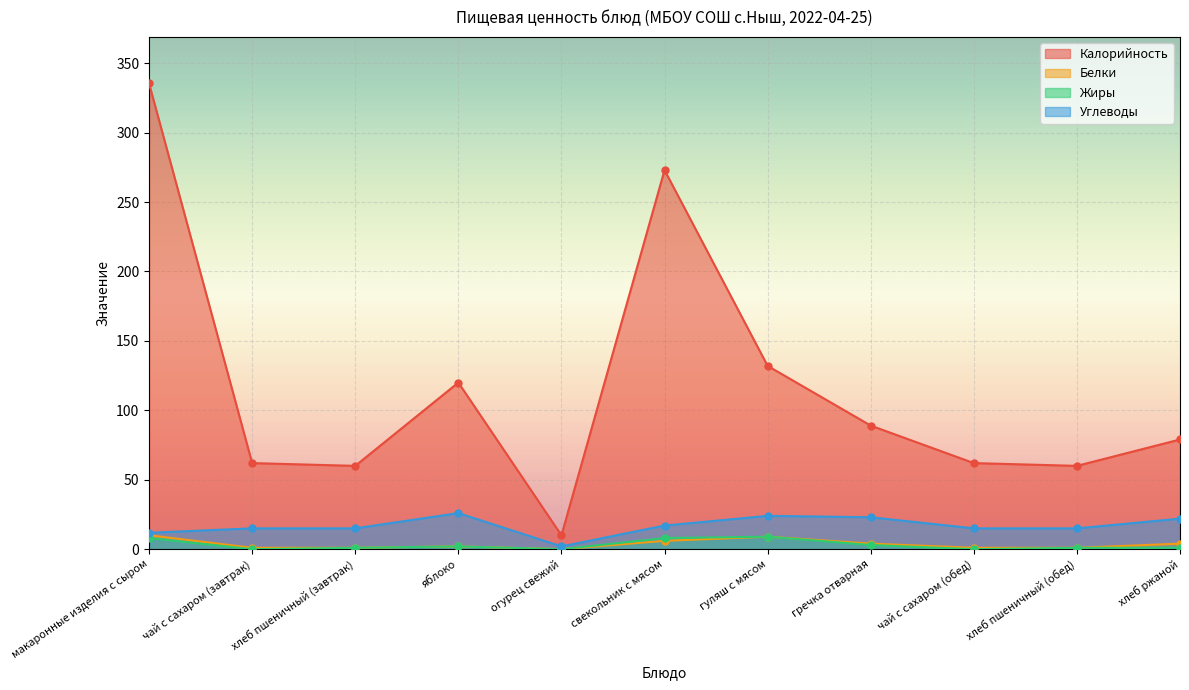

What position from the right is яблоко?

8